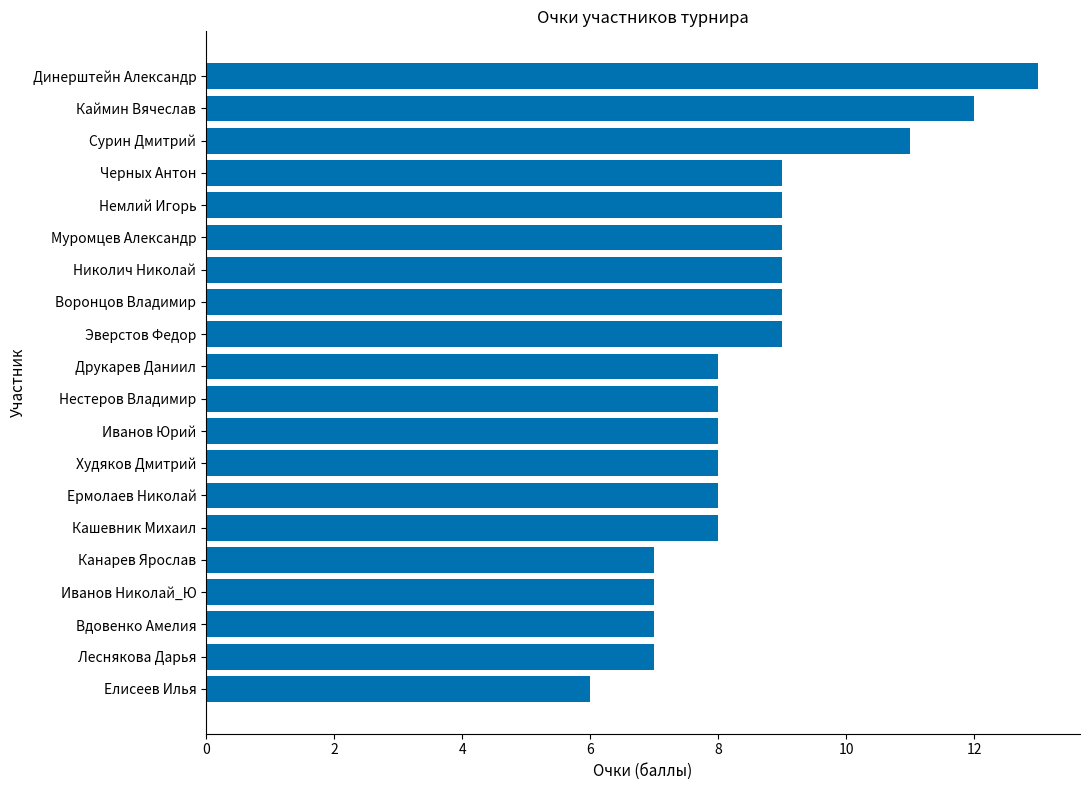

Are the bars horizontal?

Yes